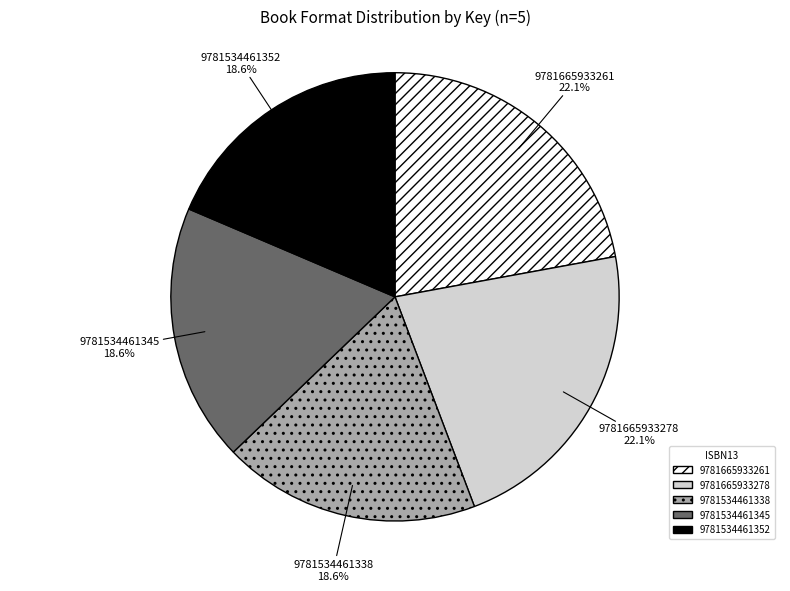

True or false: 9781534461338 accounts for 19% of the total.

True